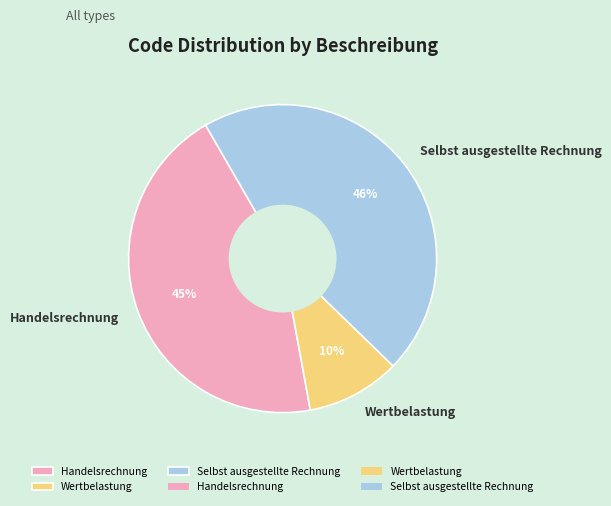

True or false: Selbst ausgestellte Rechnung accounts for 46% of the total.

True